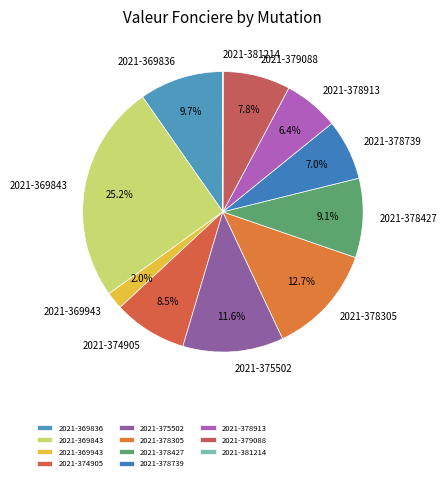

Approximately how many times larger is the value at 2021-378305 compared to 2021-378913?

2.0